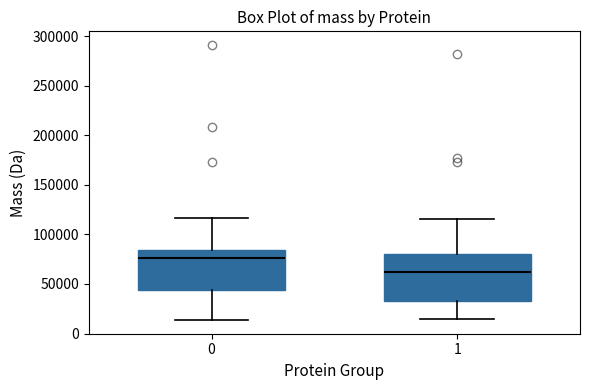

Reading left to right, read every box against the y-axis: the position of its median line, the range the box covers, and the ends of its whiskers. The values are not printed on the chart, so give them approximately, as read against the axis.

0: median 75000, box 45000 to 85000, whiskers 15000 to 115000
1: median 60000, box 35000 to 80000, whiskers 15000 to 115000